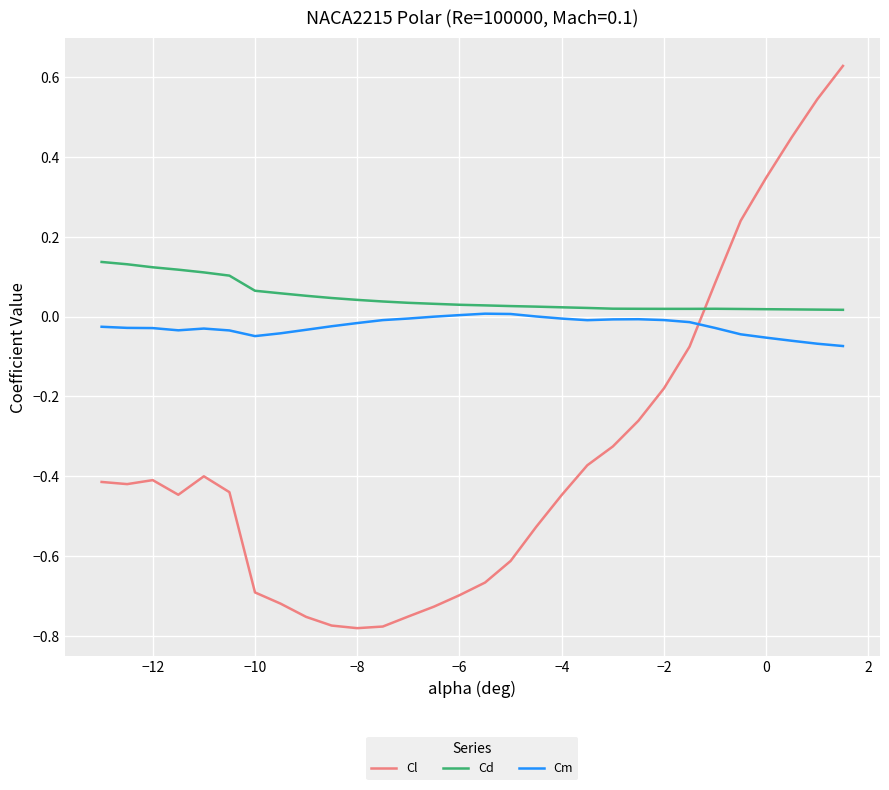

How many lines are shown in the chart?

3